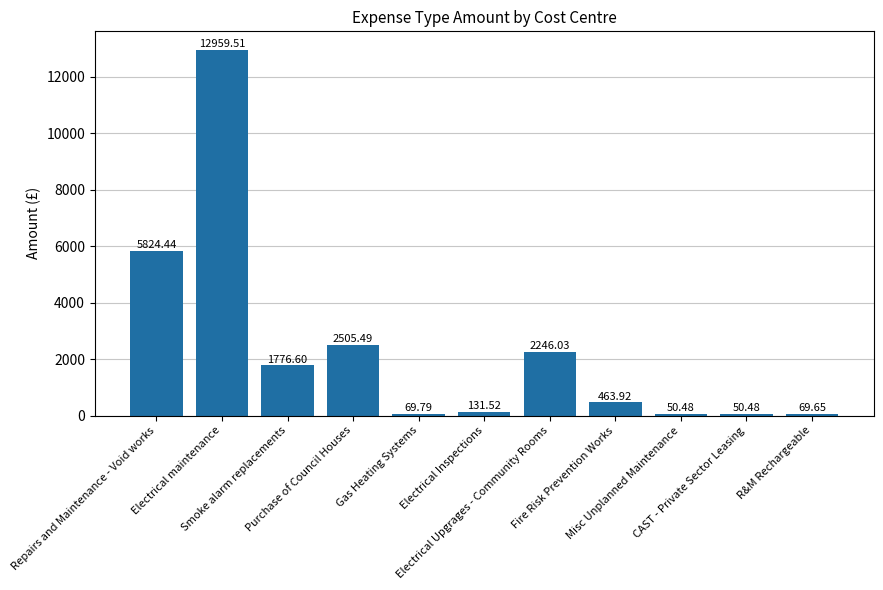

The chart shows a value of 463.9 at Fire Risk Prevention Works. True or false?

True